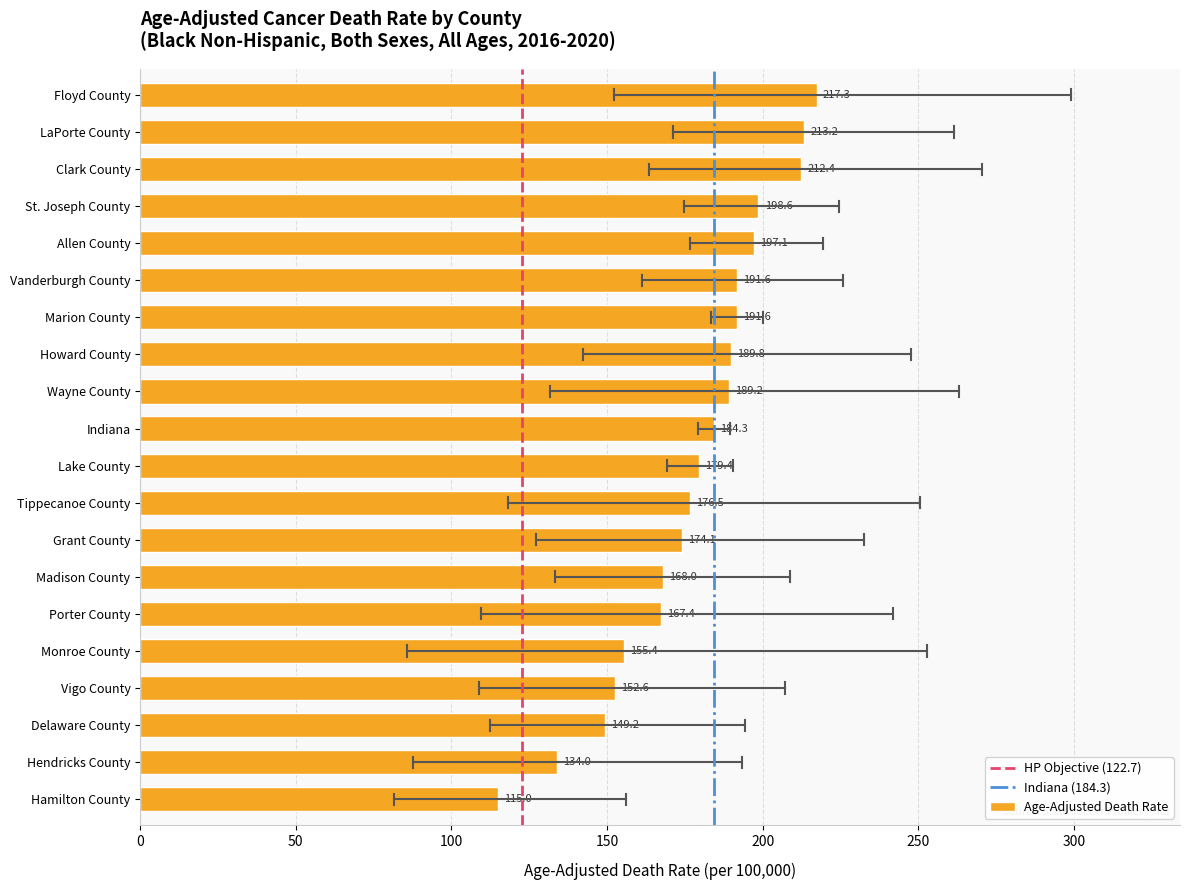

Are the bars grouped side by side (vs. stacked)?

No